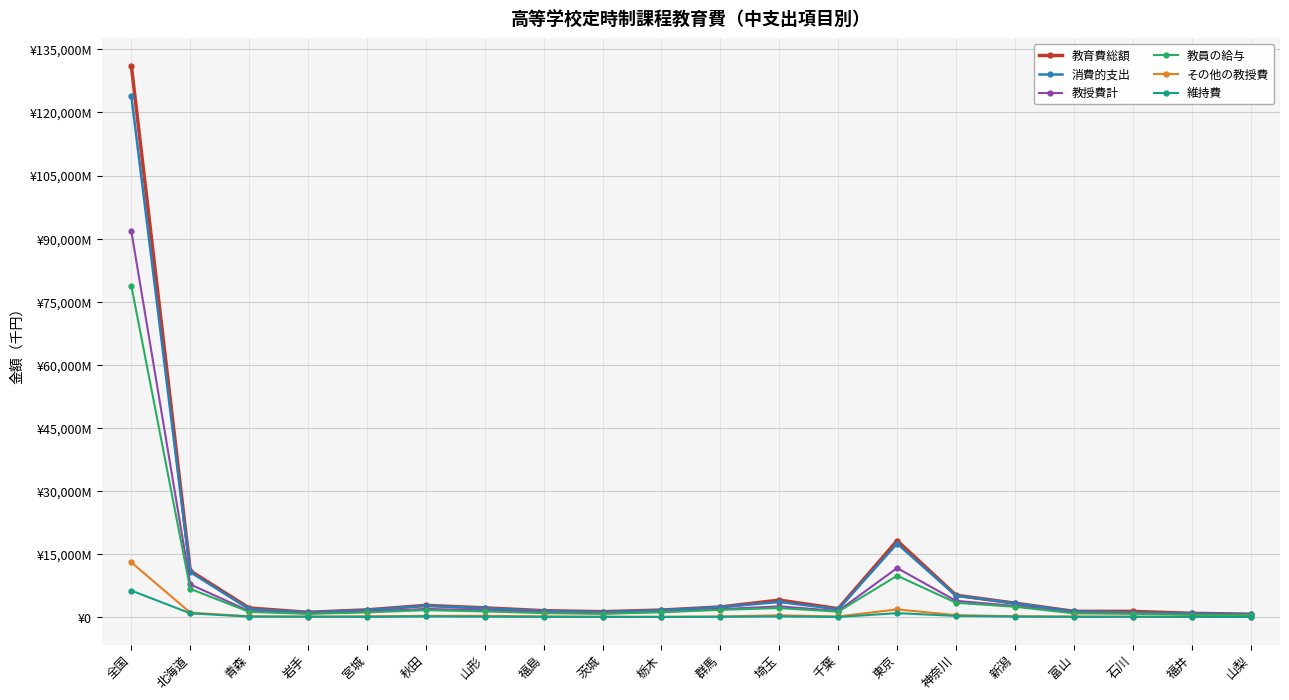

What is the label of the 4th point from the right?

富山